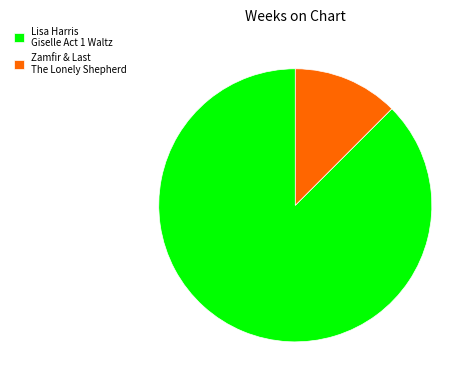

Is there a majority slice in this chart?

Yes